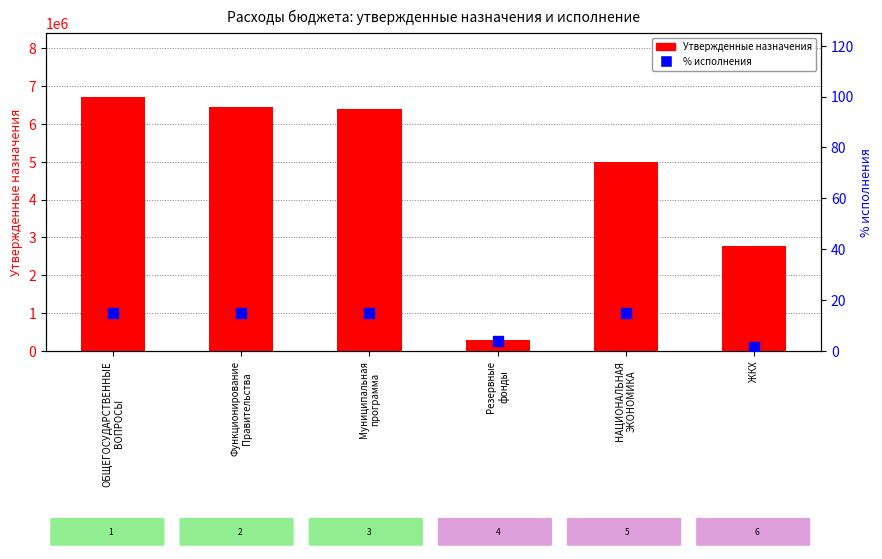

What is the total value across all series at Муниципальная
программа?

6395314.8